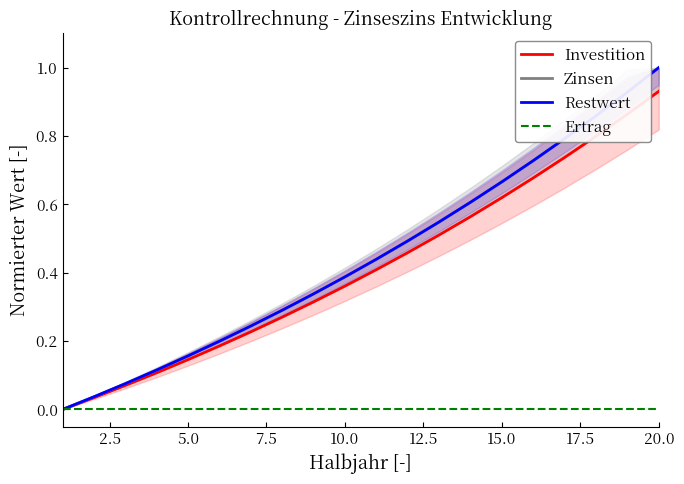

At how many categories does at least one series exceed 0?

19